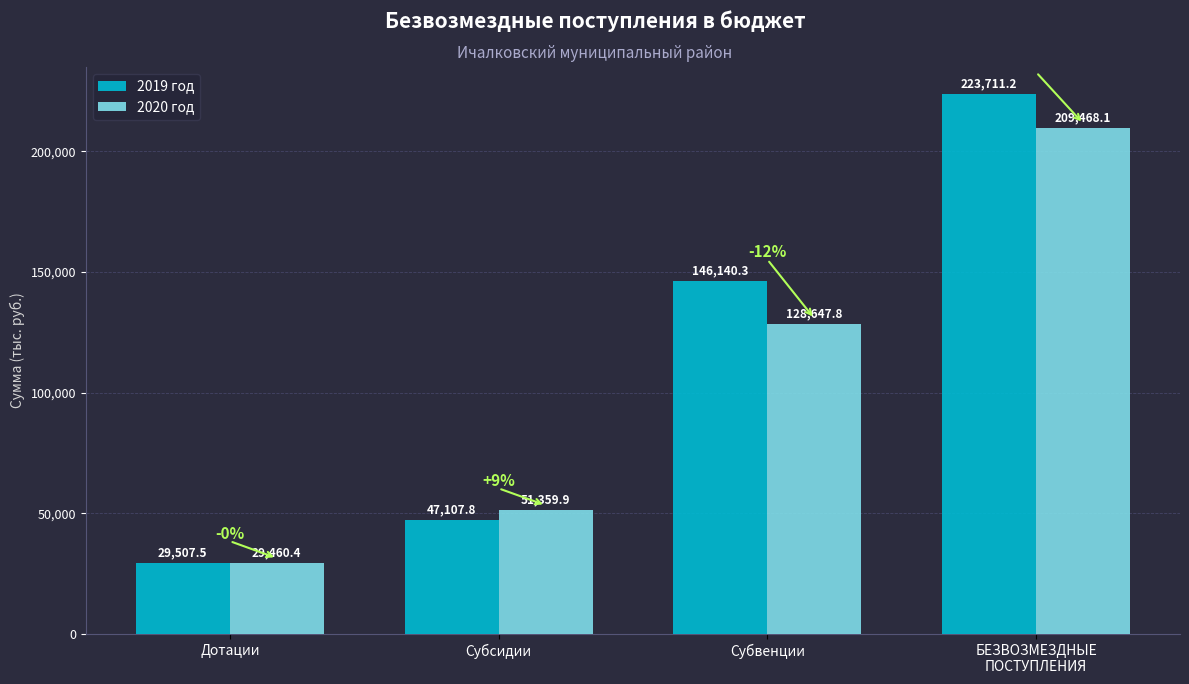

Reading left to right, what are all the values shown in this chart?

2019 год: Дотации=29507.5	Субсидии=47107.8	Субвенции=146140.3	БЕЗВОЗМЕЗДНЫЕ
ПОСТУПЛЕНИЯ=223711.2
2020 год: Дотации=29460.4	Субсидии=51359.9	Субвенции=128647.8	БЕЗВОЗМЕЗДНЫЕ
ПОСТУПЛЕНИЯ=209468.1